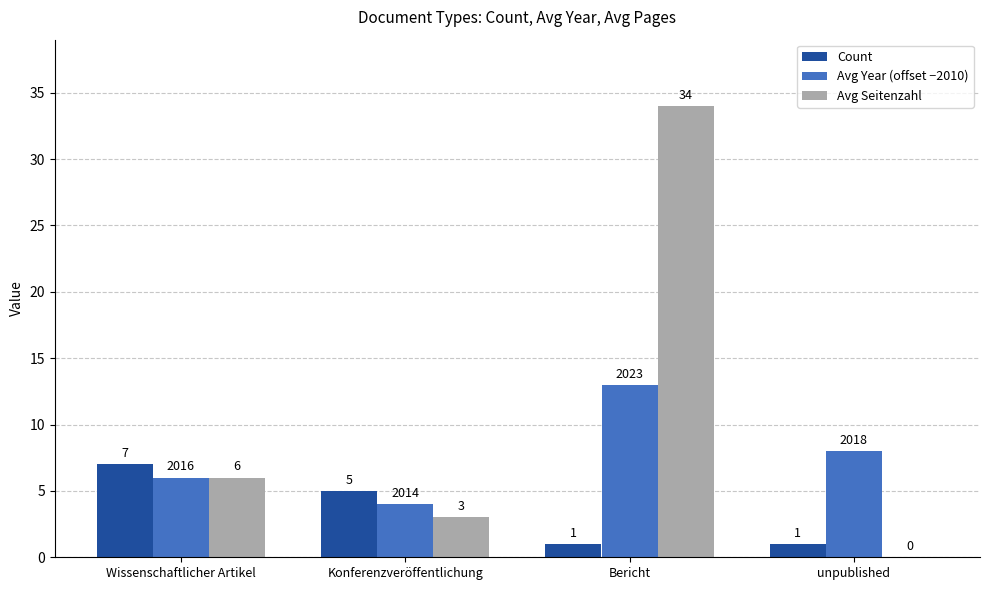

What is the approximate value of Avg Seitenzahl at Bericht?

34